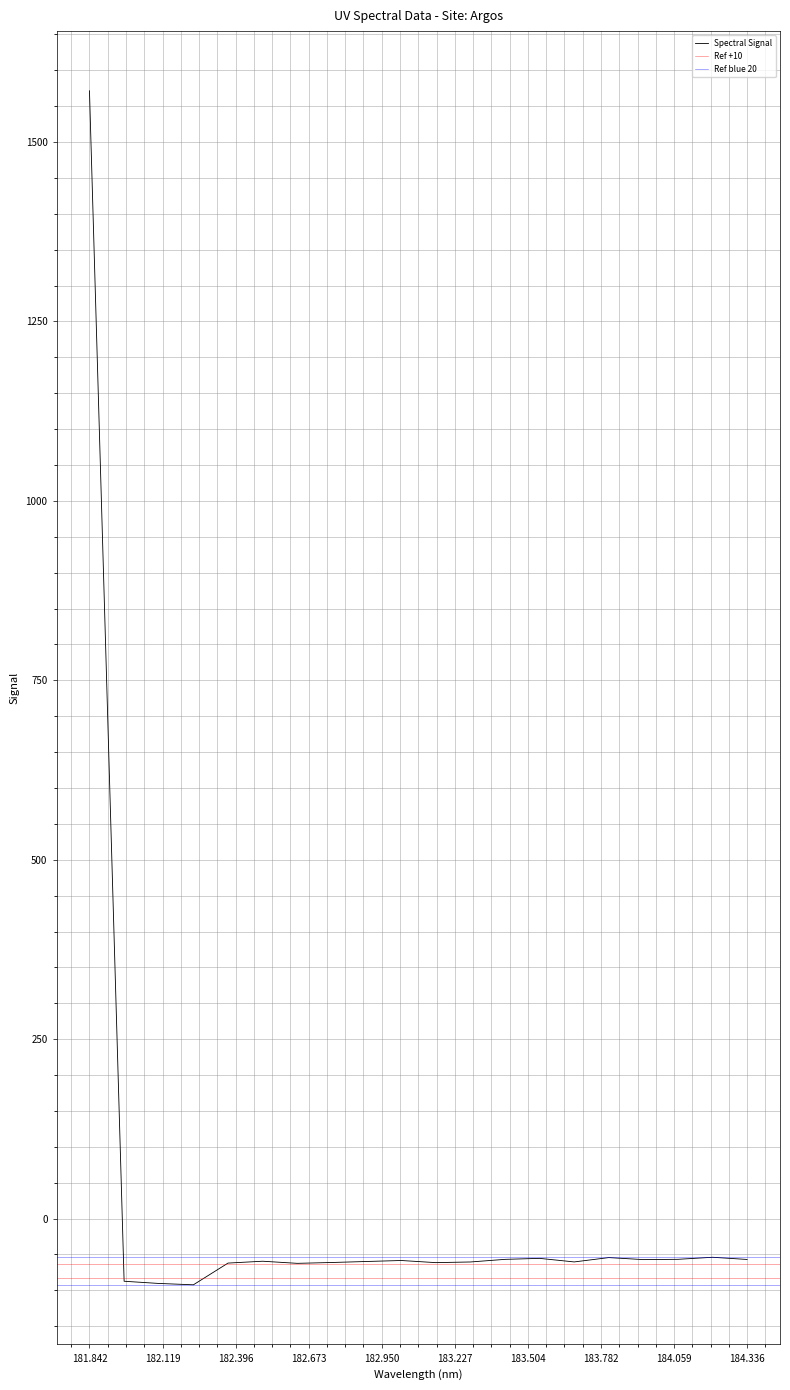

At which label does Spectral Signal reach its peak?

181.842